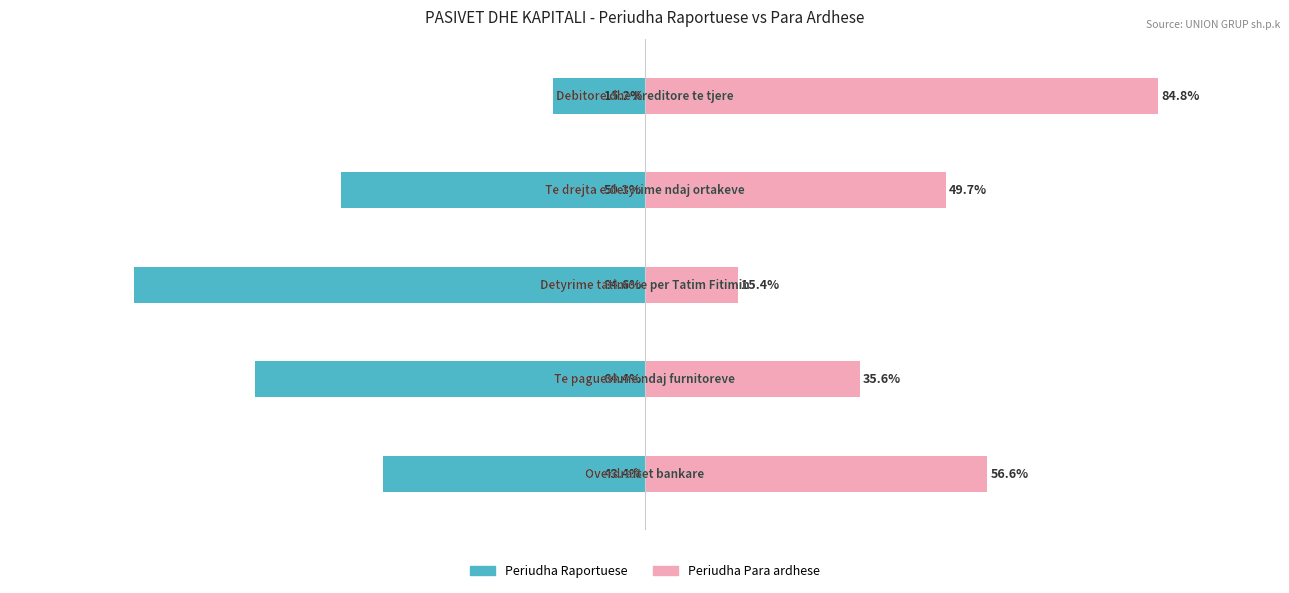

What are all the series names shown in the legend?

Periudha Raportuese, Periudha Para ardhese